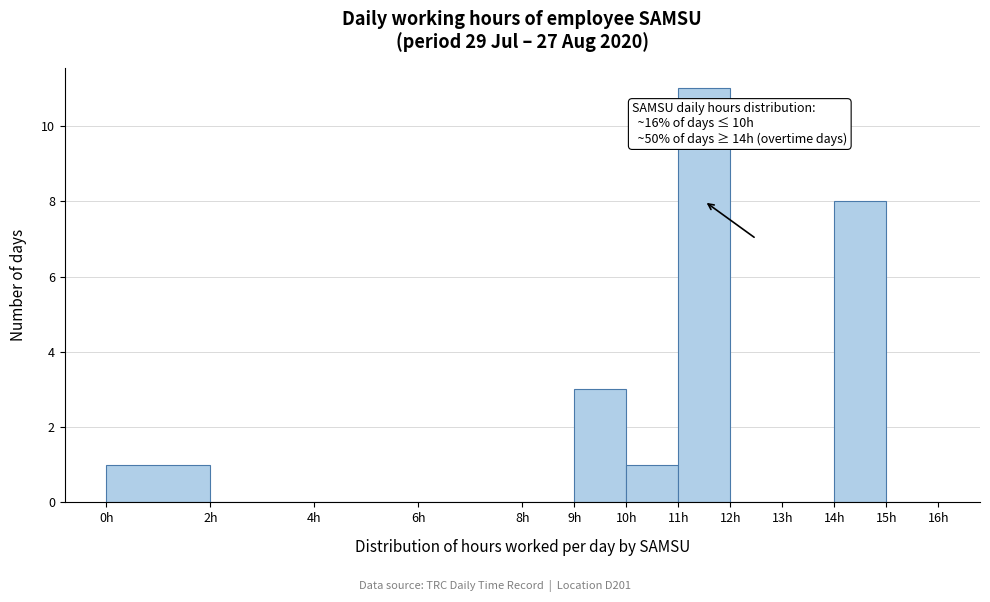

Which range on the x-axis has the tallest bar?

11 to 12